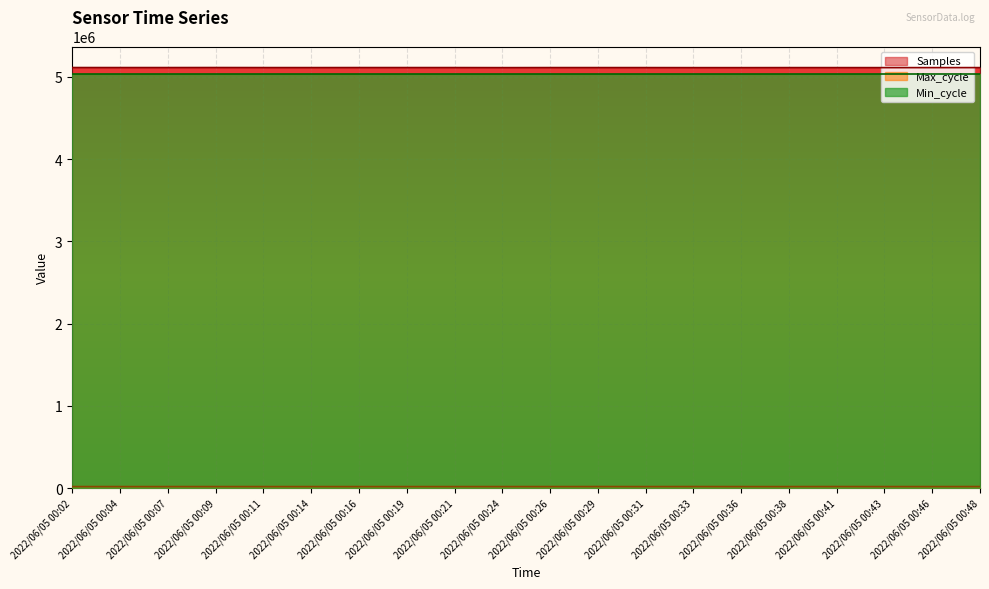

How many interior local peaks does the Samples series have?

4